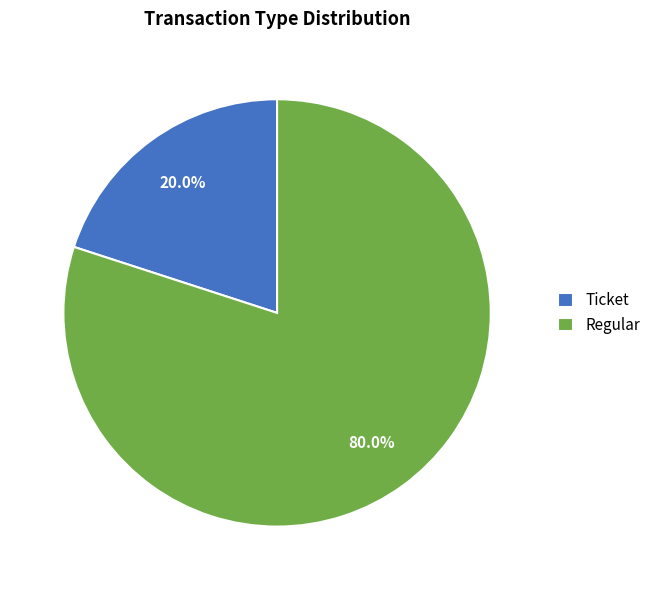

Which category accounts for the majority?

Regular